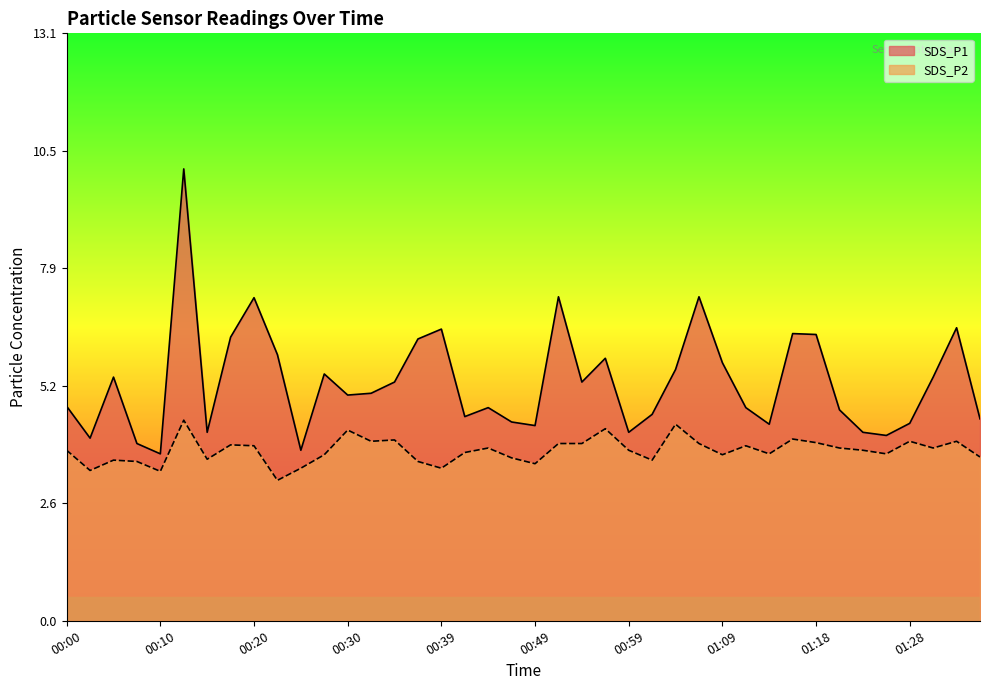

True or false: SDS_P2 and SDS_P1 cross at least once.

False